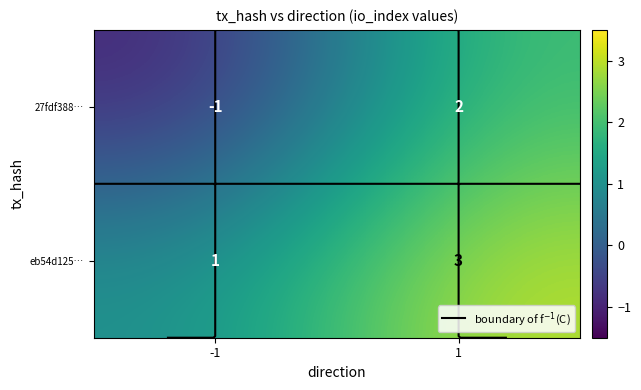

What is the difference between the maximum and minimum values in the eb54d125… series?

2